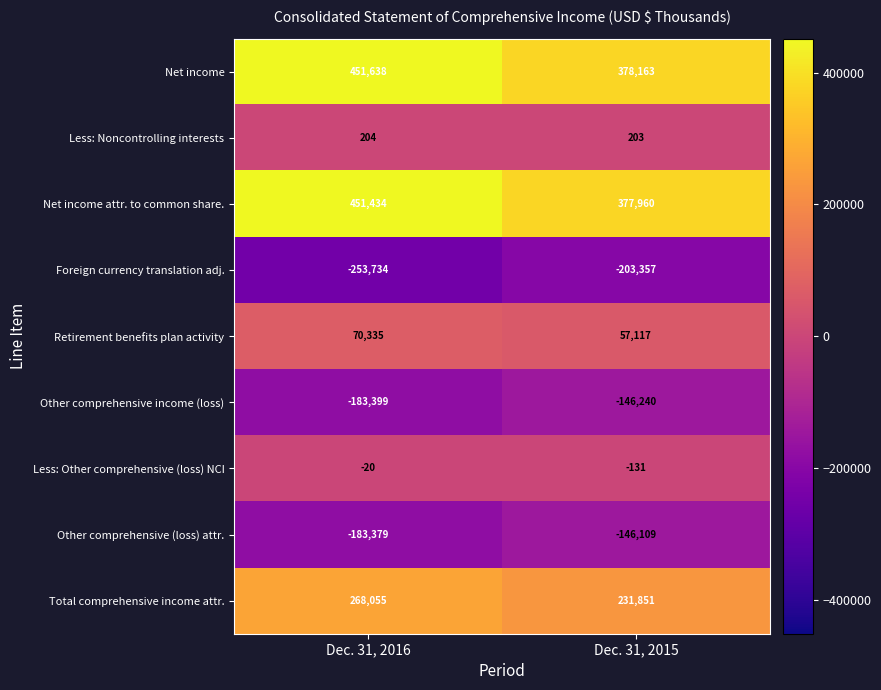

What is the greatest value displayed?

451638